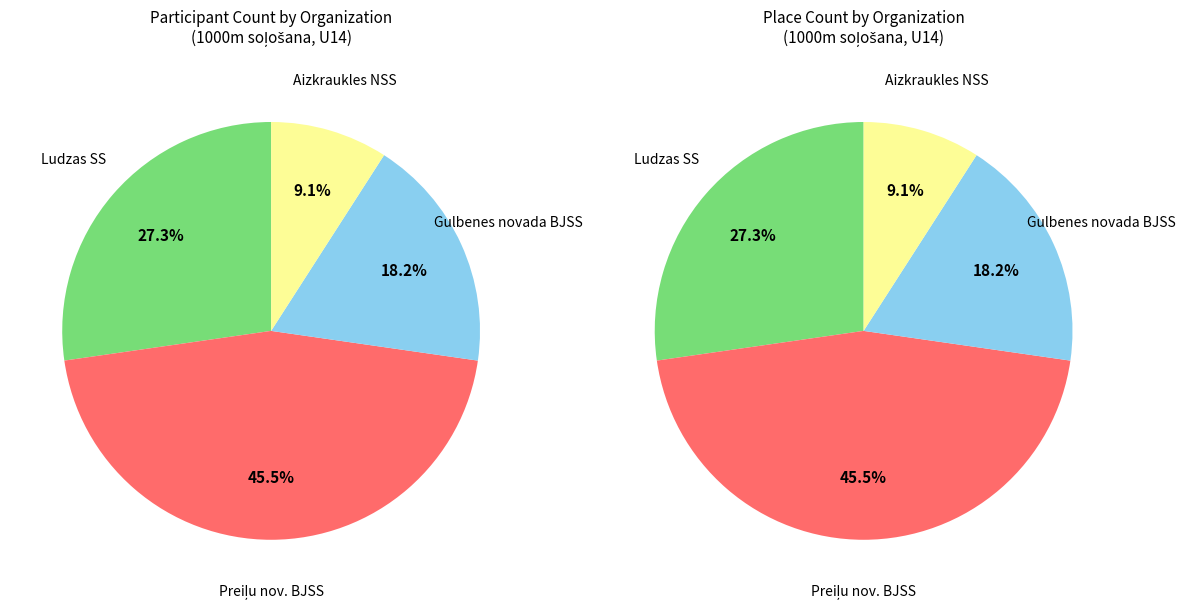

What is the largest slice in the pie chart?

Preiļu nov. BJSS